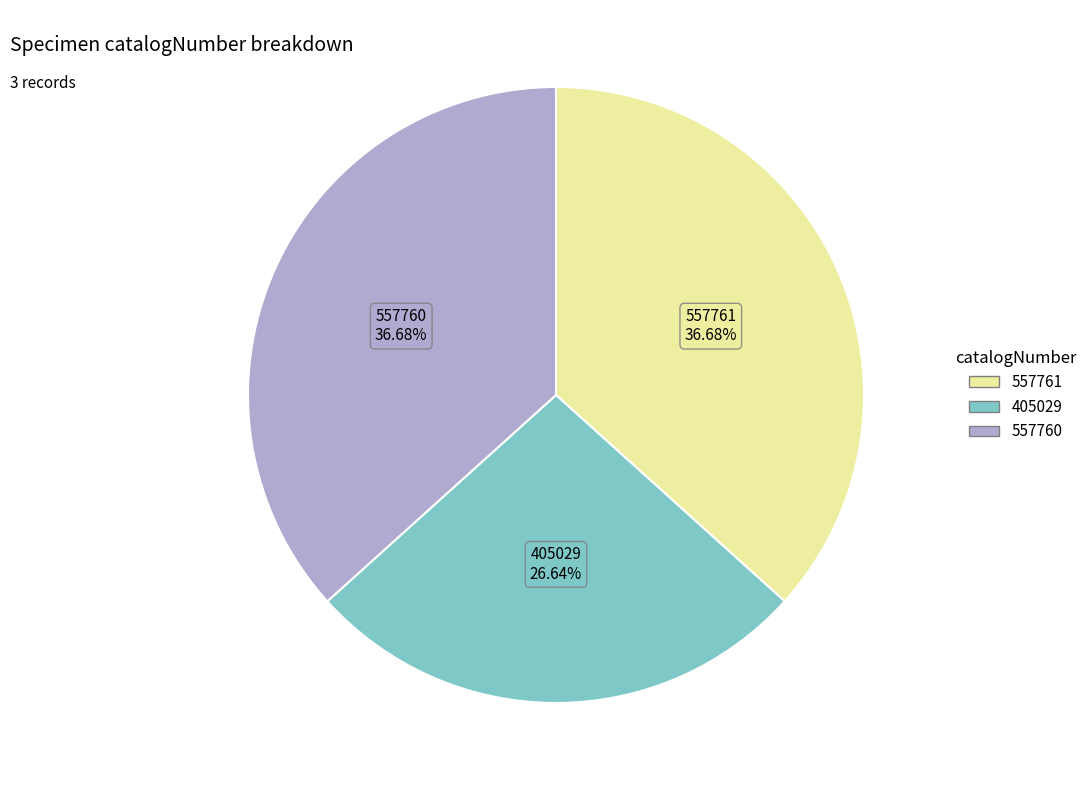

To the nearest percent, what percentage of the pie is 405029?

27%